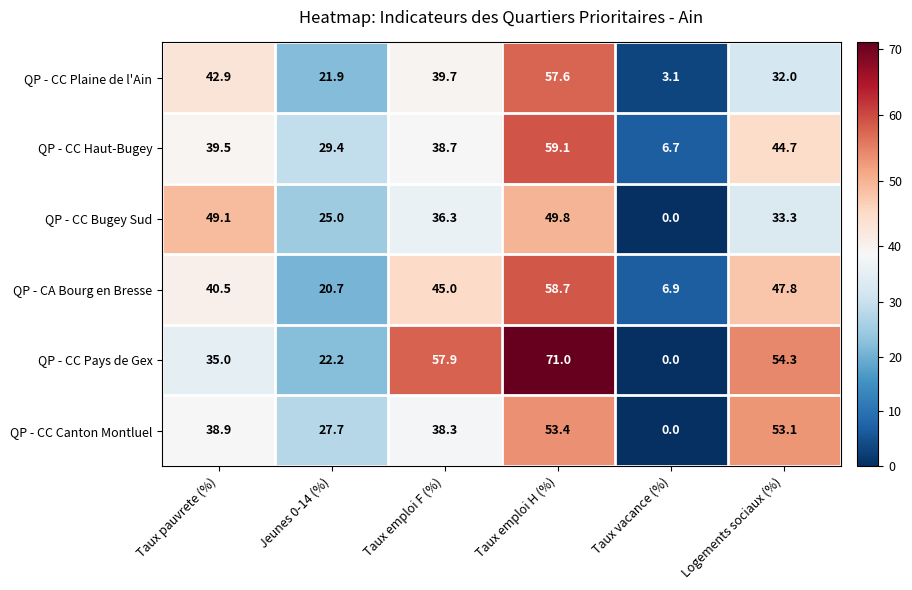

Between Jeunes 0-14 (%) and Taux vacance (%), which series saw the biggest shift?

QP - CC Canton Montluel